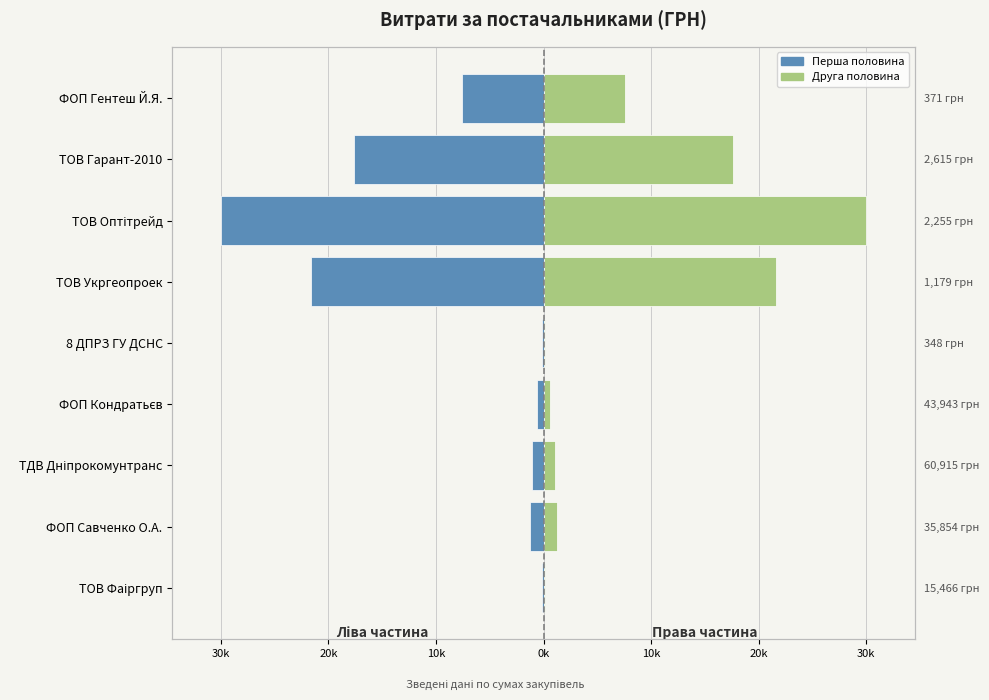

Rank the series by their maximum value, from highest to lowest.

Друга половина, Перша половина